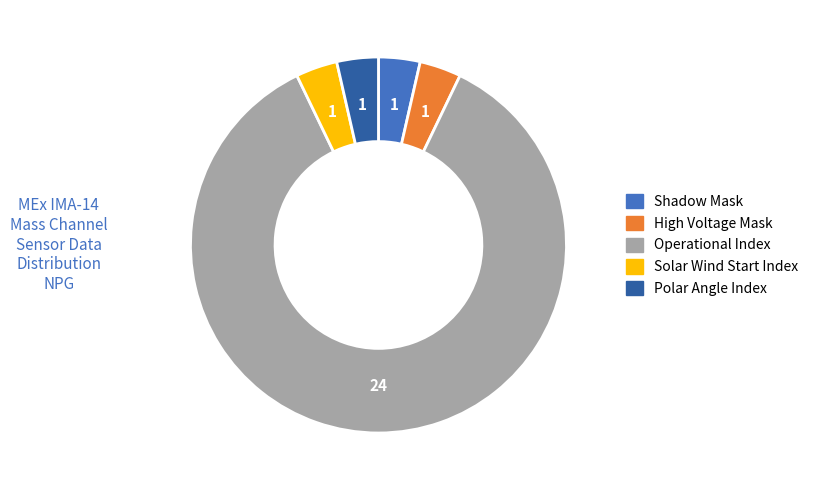

True or false: High Voltage Mask accounts for 4% of the total.

True